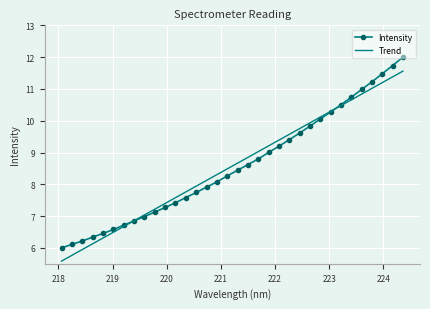

Which series has the largest range (max minus min)?

Intensity